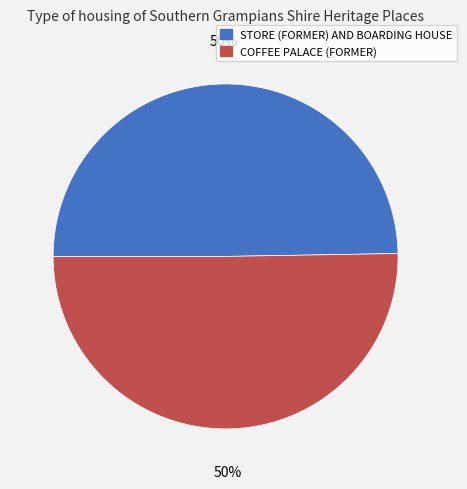

To the nearest percent, what portion does COFFEE PALACE (FORMER) represent?

50%